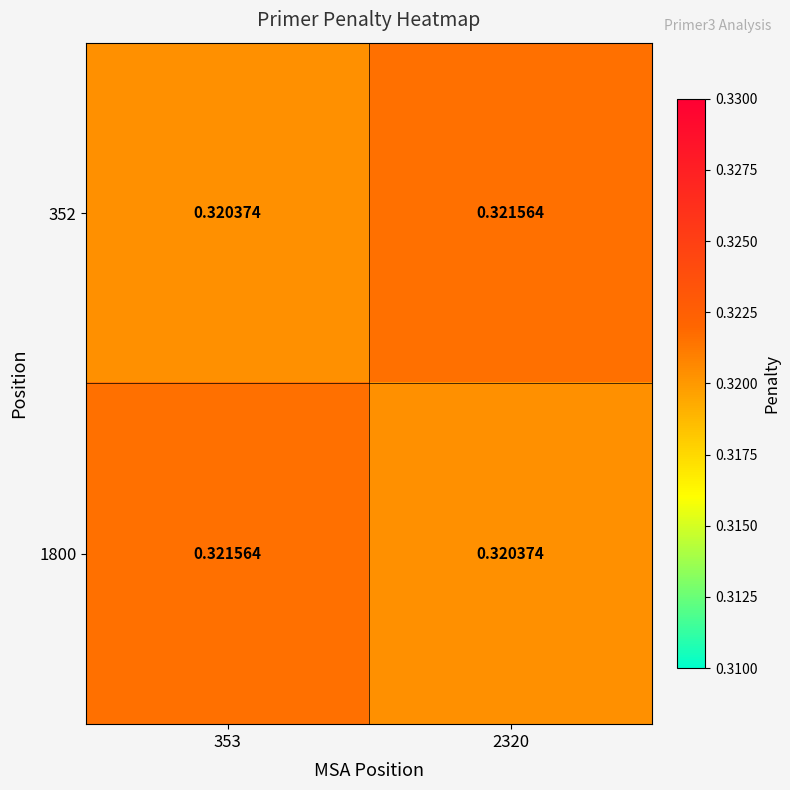

Is the value of 1800 at 353 greater than the value of 352 at 353?

Yes